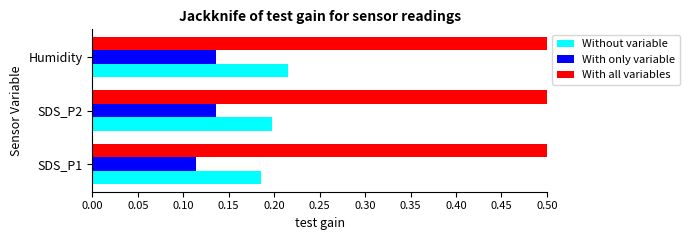

Which series has the widest spread of values?

Without variable